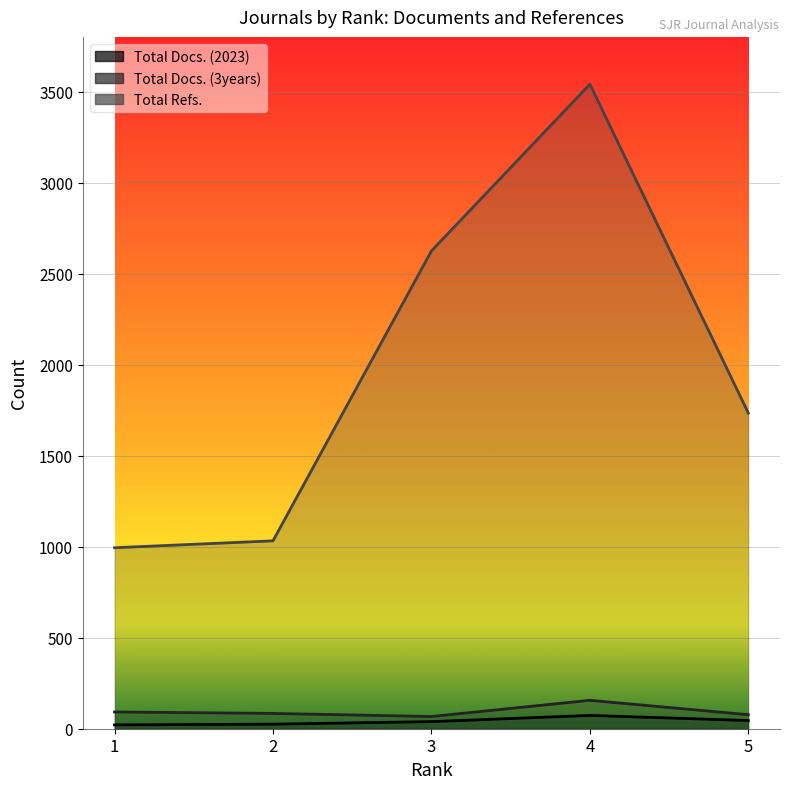

Reading left to right, extract all data points from this chart.

Total Docs. (2023): 1=21	2=25	3=39	4=73	5=45
Total Docs. (3years): 1=92	2=84	3=67	4=156	5=77
Total Refs.: 1=994	2=1032	3=2624	4=3540	5=1734